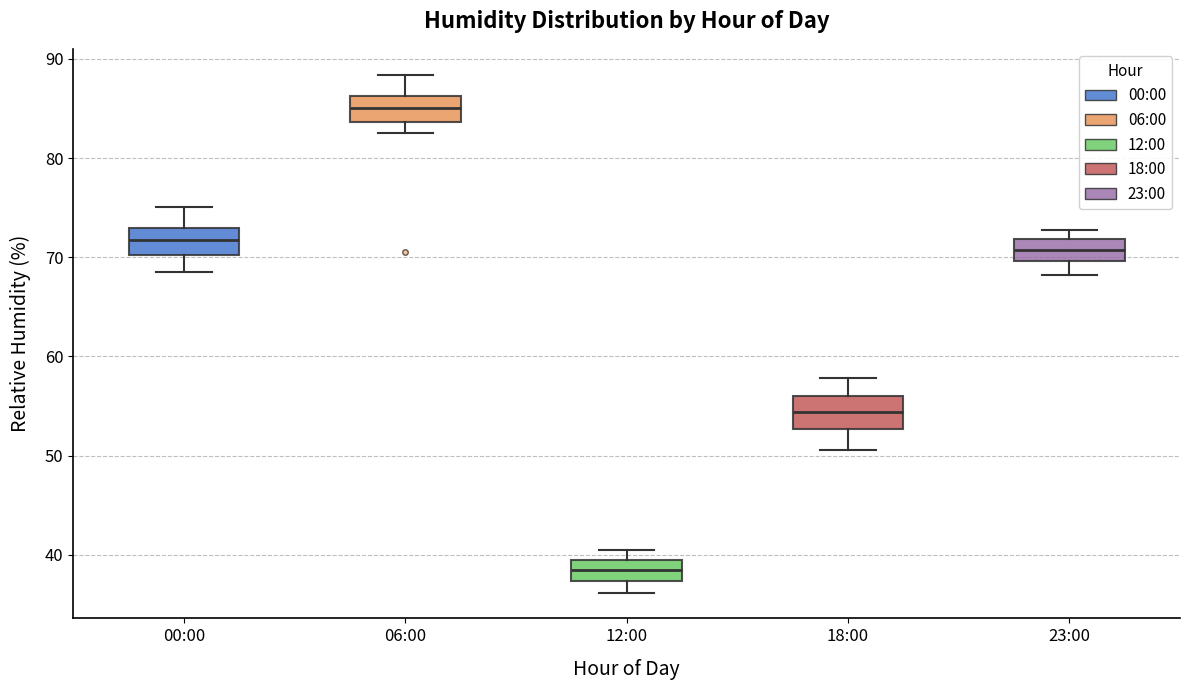

Where does the upper whisker of the box for 00:00 end on the y-axis? The values are not printed on the chart, so give them approximately, as read against the axis.

75